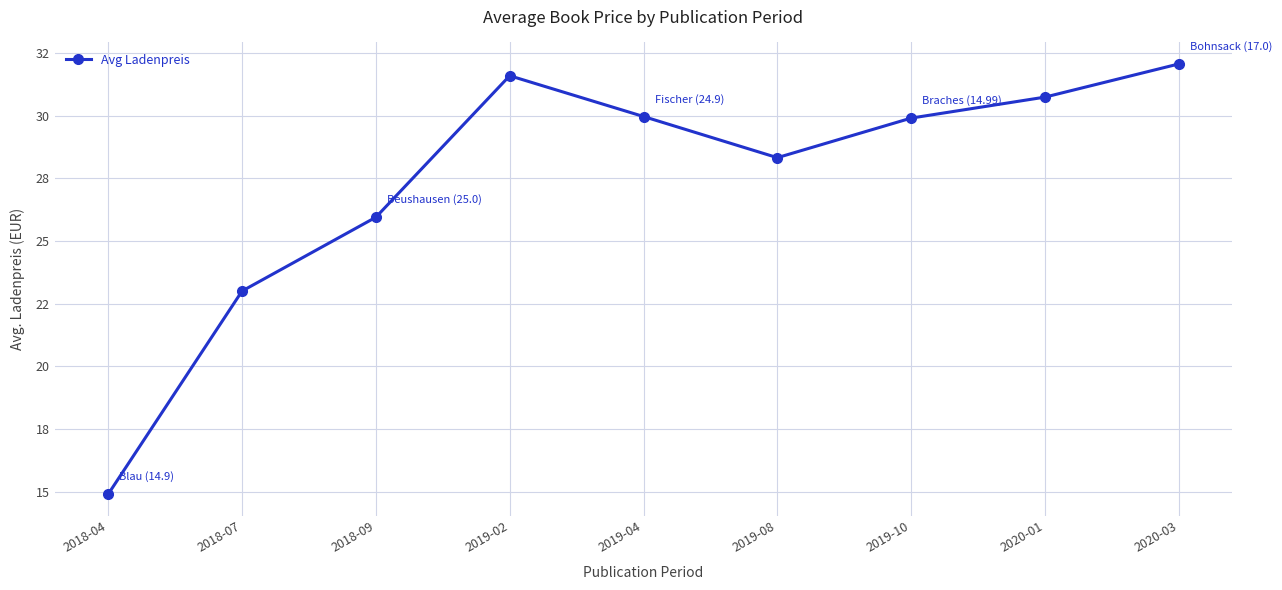

What position from the left is 2018-04?

1